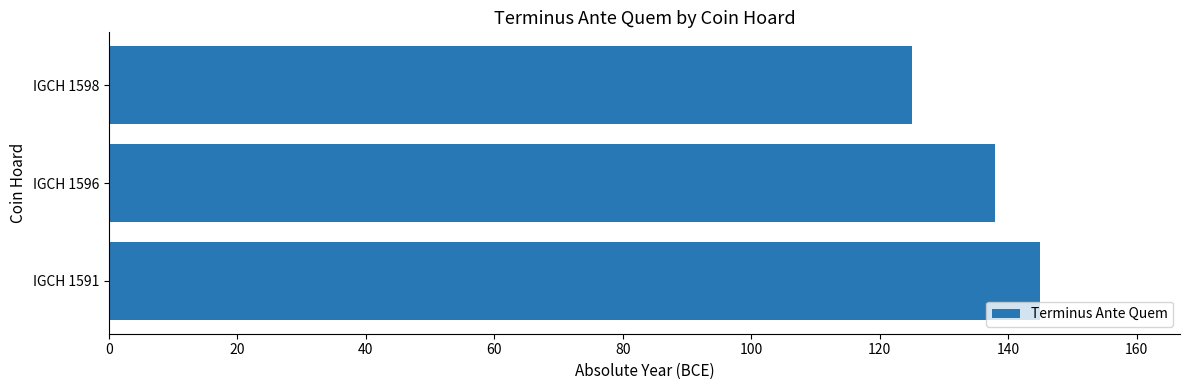

How many values are between 125 and 145?

3